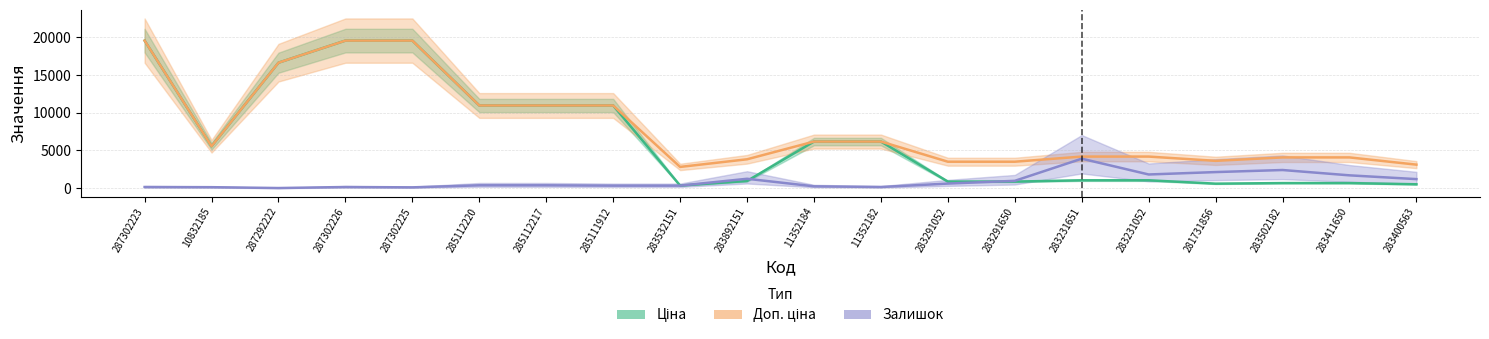

What is the label of the 17th point from the left?

281731856